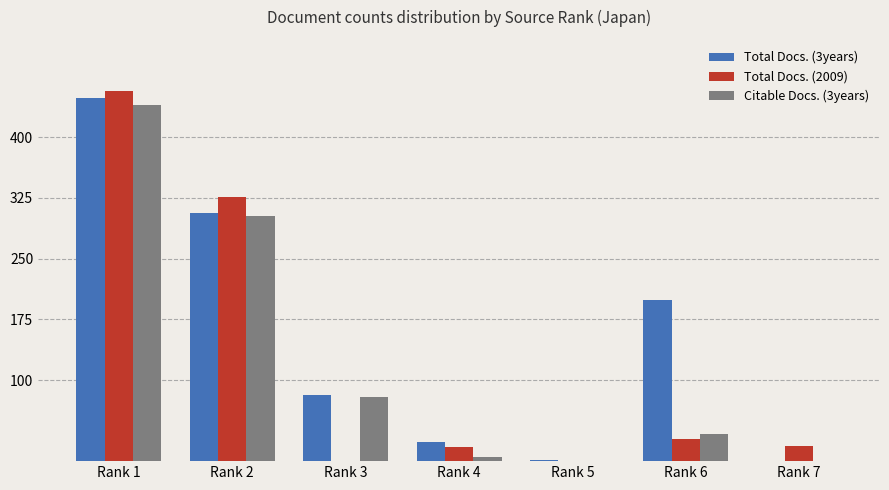

What is the spread (max minus min) of values at Rank 7?

19